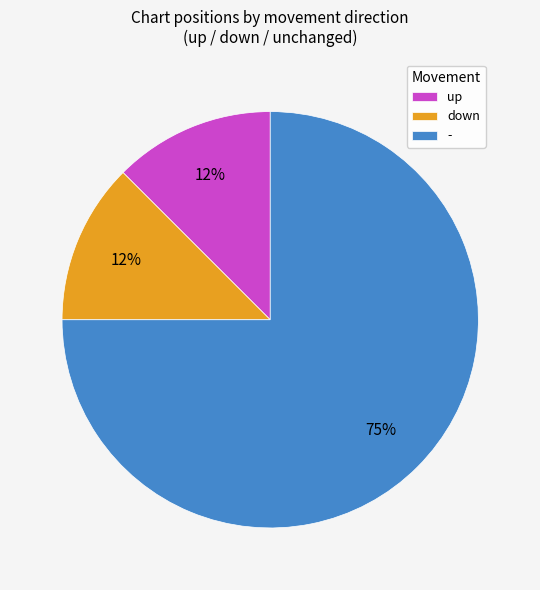

Which slice is the largest?

-